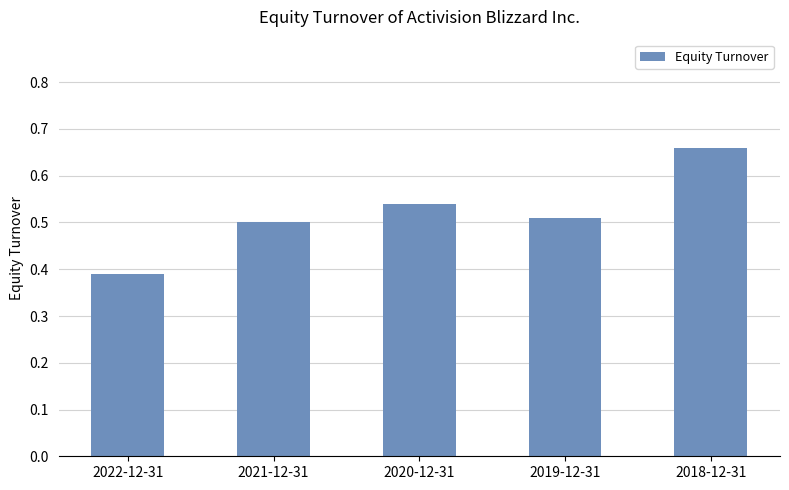

What is the sum of the values at 2019-12-31 and 2018-12-31?

1.2